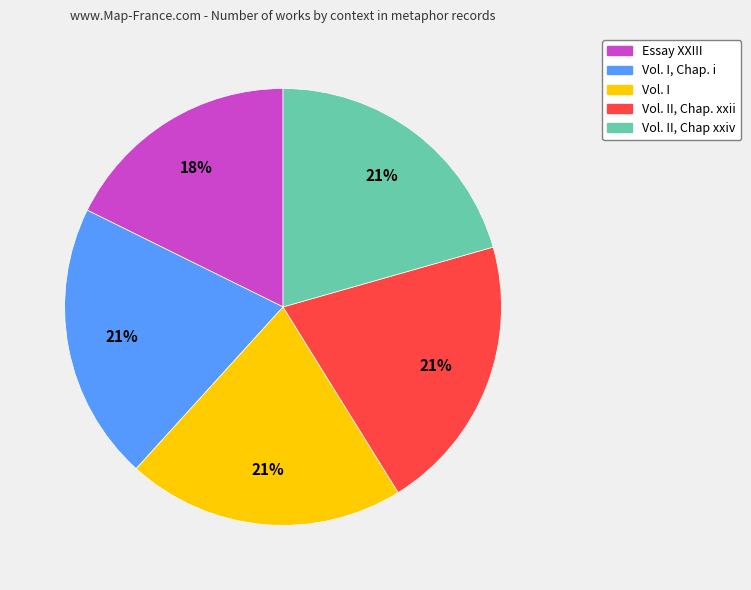

To the nearest percent, what is the difference between the largest and smallest slice percentages?

3%